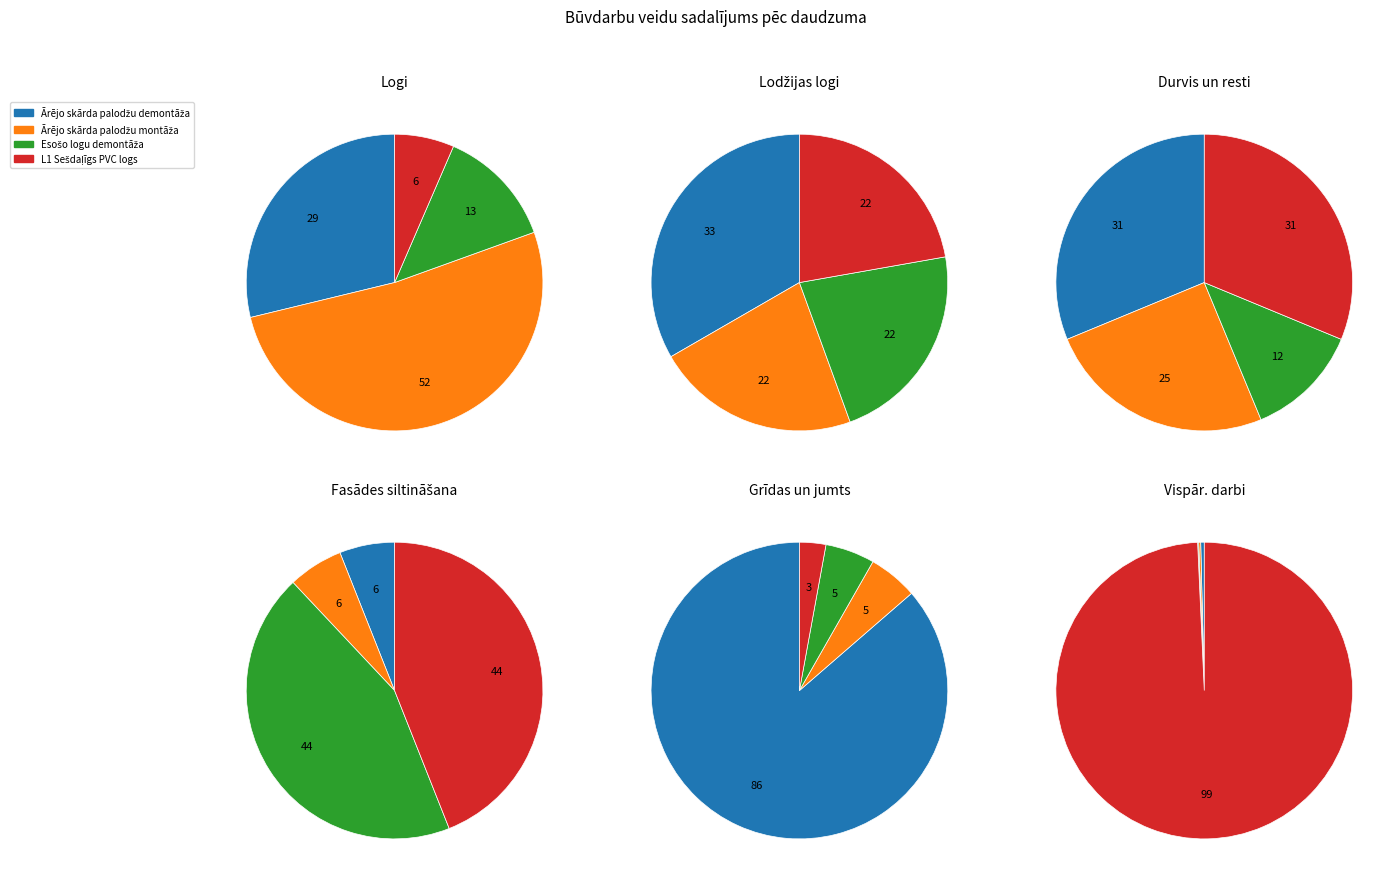

What is the change in value from Ārējo skārda palodžu demontāža to Esošo lodžiju logu/durvju demontāža?

-39.3